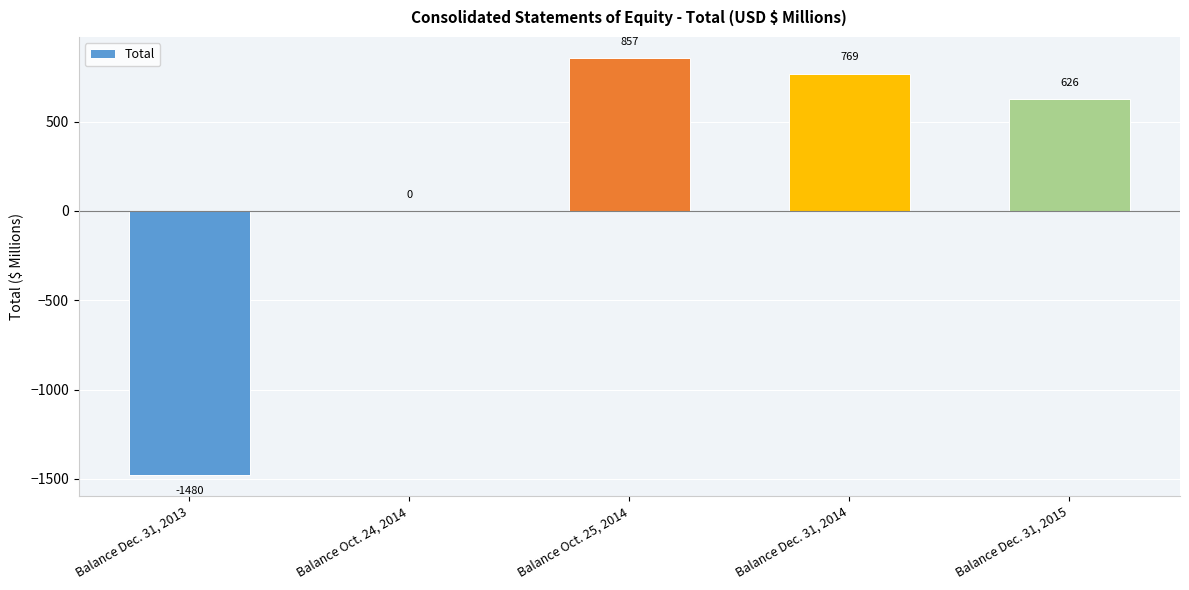

What is the sum of the values at Balance Oct. 25, 2014 and Balance Dec. 31, 2015?

1483